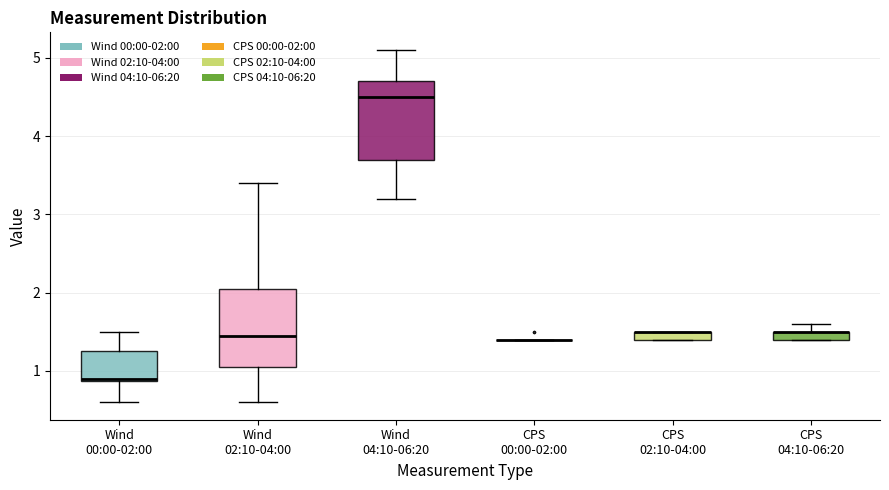

Where is the upper edge of the box for Wind 04:10-06:20 on the y-axis? The values are not printed on the chart, so give them approximately, as read against the axis.

4.7